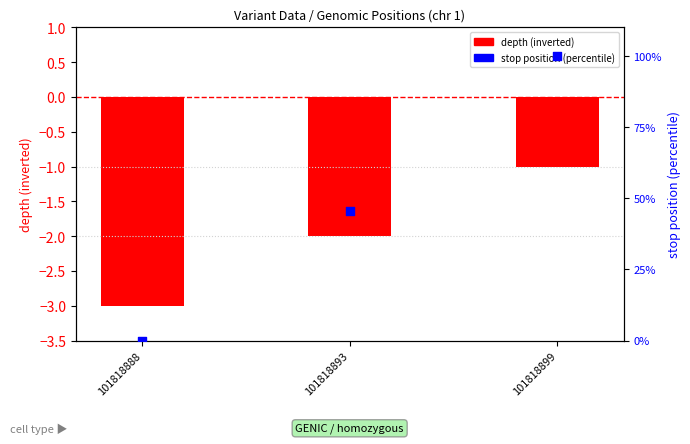

Which series contains the highest Y value?

stop position (percentile)